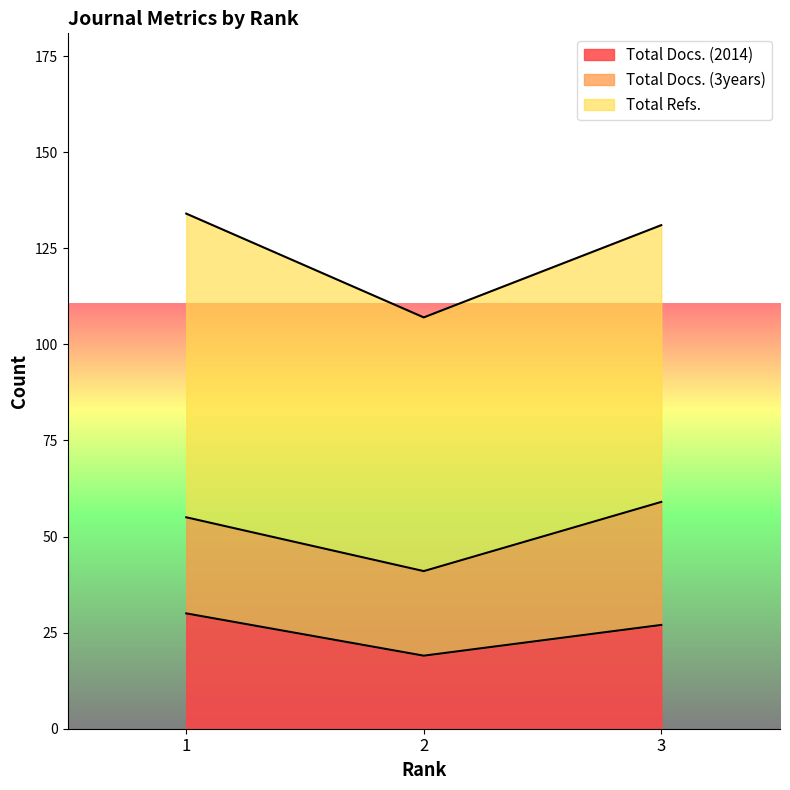

What are all the series names shown in the legend?

Total Docs. (2014), Total Docs. (3years), Total Refs.